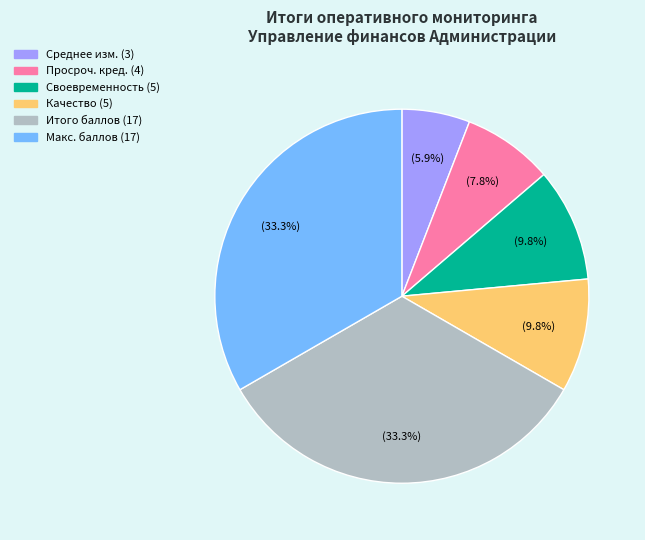

Is there any slice that represents more than half of the pie?

No